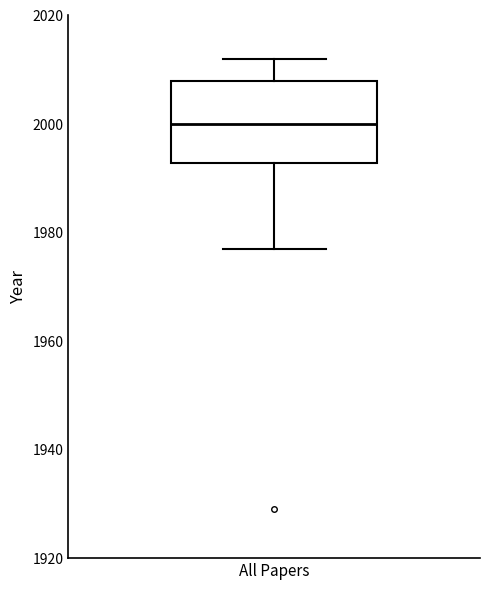

Transcribe this box plot: give where the median line is, the range the box spans, and where the two whiskers end, as read against the y-axis. The values are not printed on the chart, so give them approximately, as read against the axis.

median 2000, box 1992 to 2008, whiskers 1978 to 2012